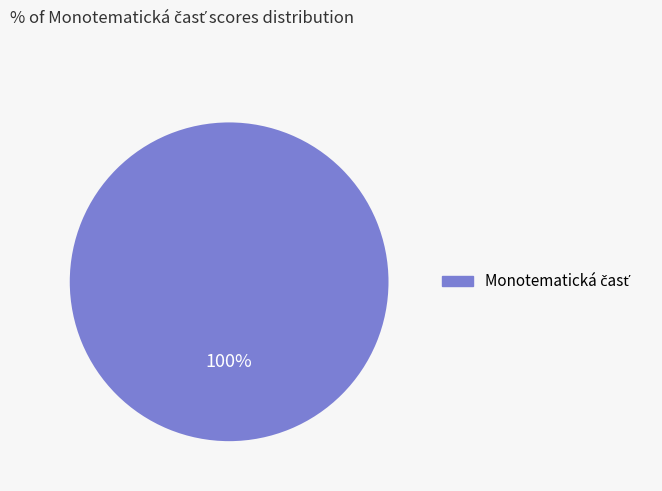

Is there any slice that represents more than half of the pie?

Yes